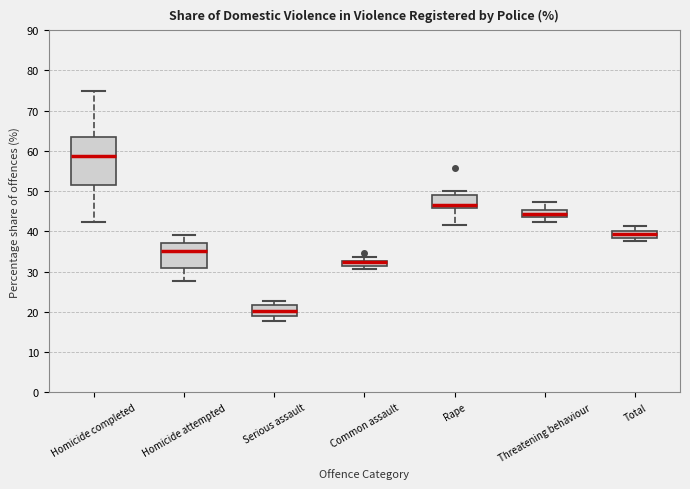

Which box has the highest median line?

Homicide completed